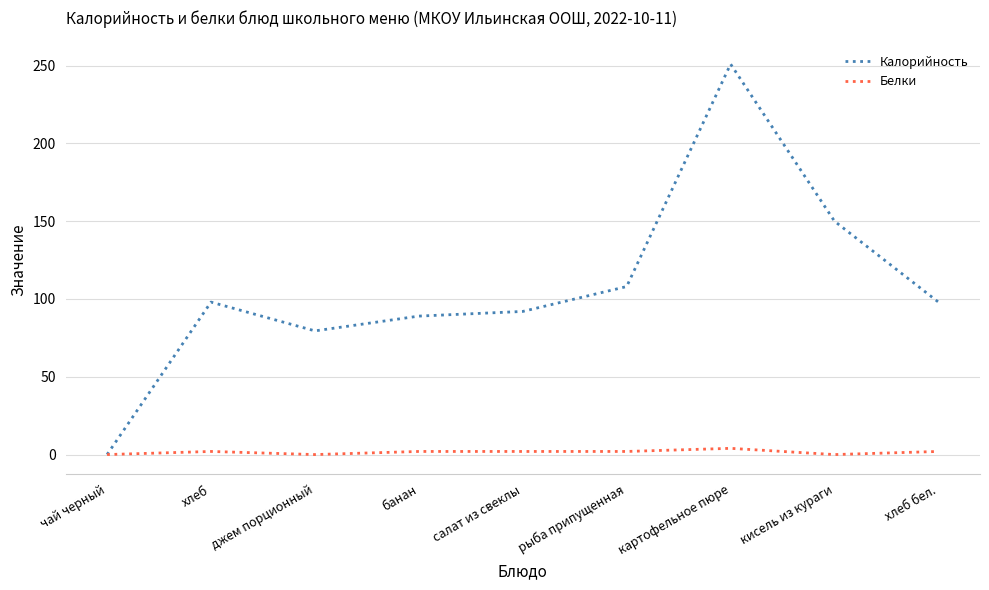

Which label corresponds to the largest value in the chart?

картофельное пюре